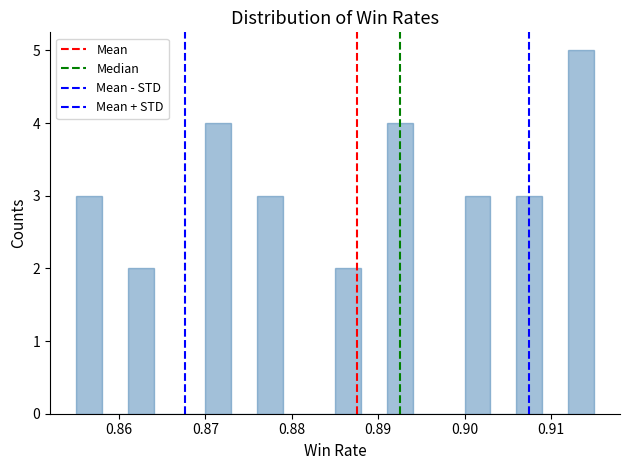

Read against the x-axis, roughly where is the centre of the tallest bar?

0.914